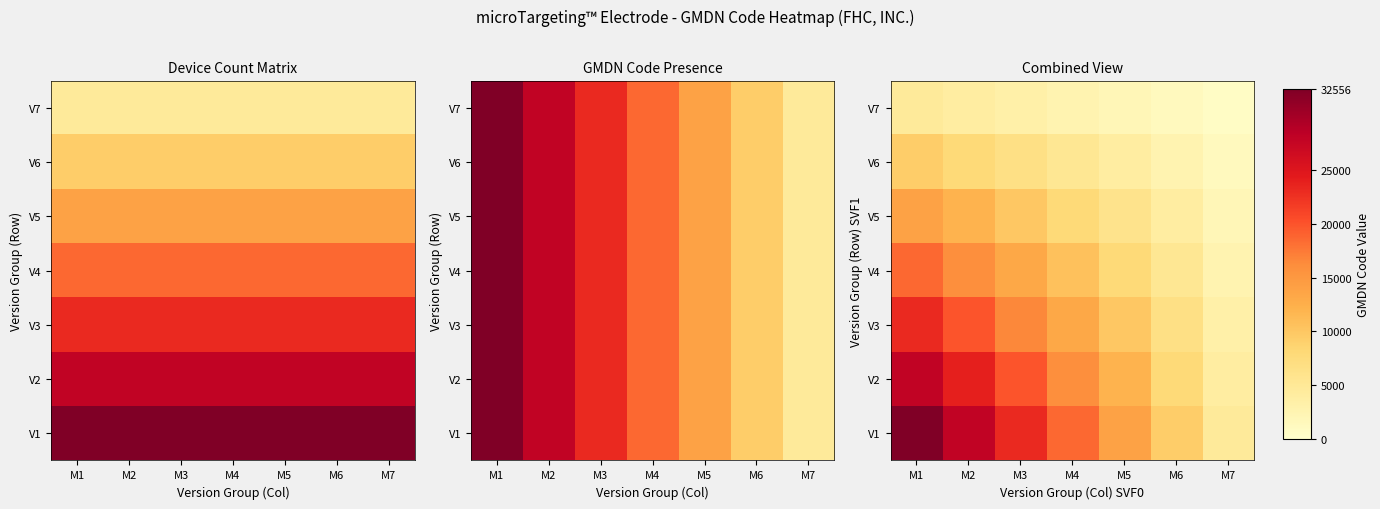

What is the difference between the maximum and second lowest values in the V6 series?

6644.1